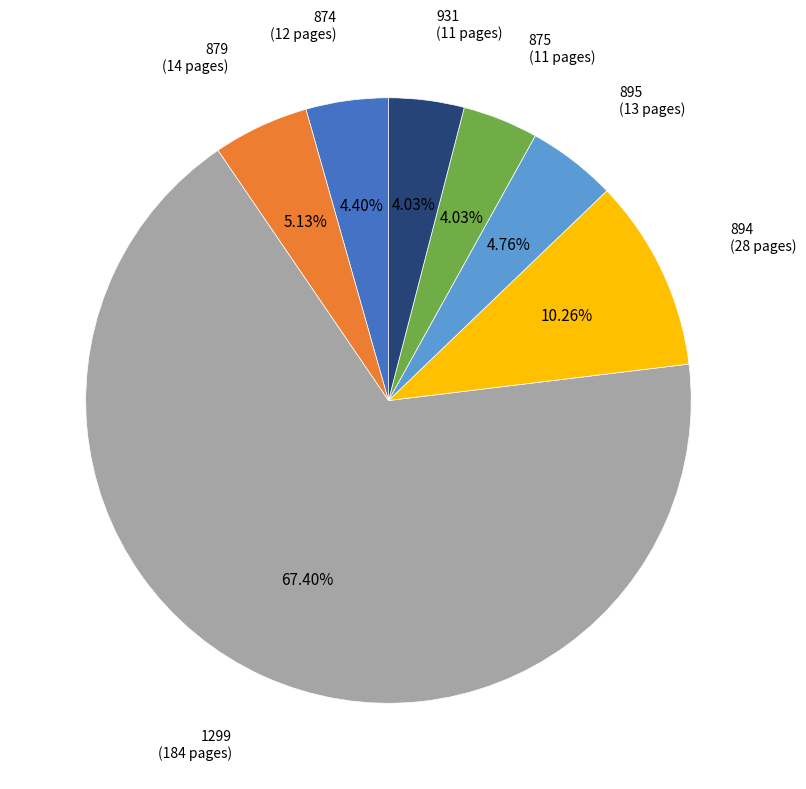

Is the sum of 1299 and 879 greater than half?

Yes